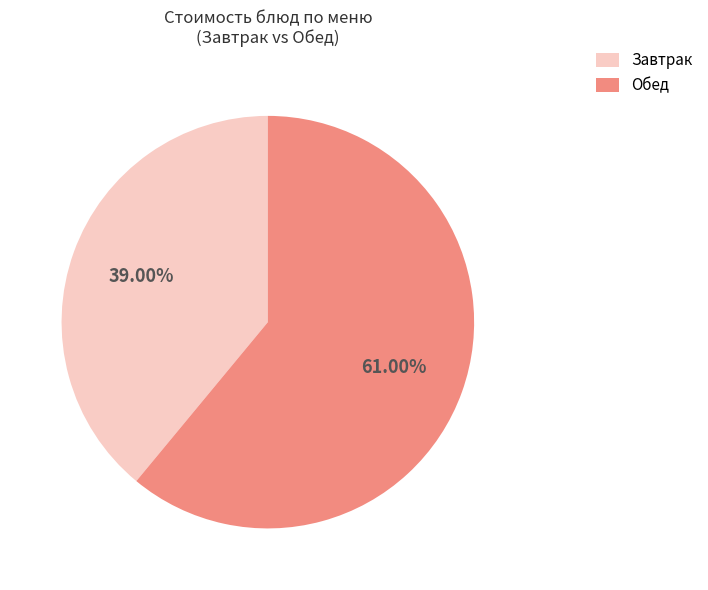

Rank the categories by value from lowest to highest.

Завтрак, Обед